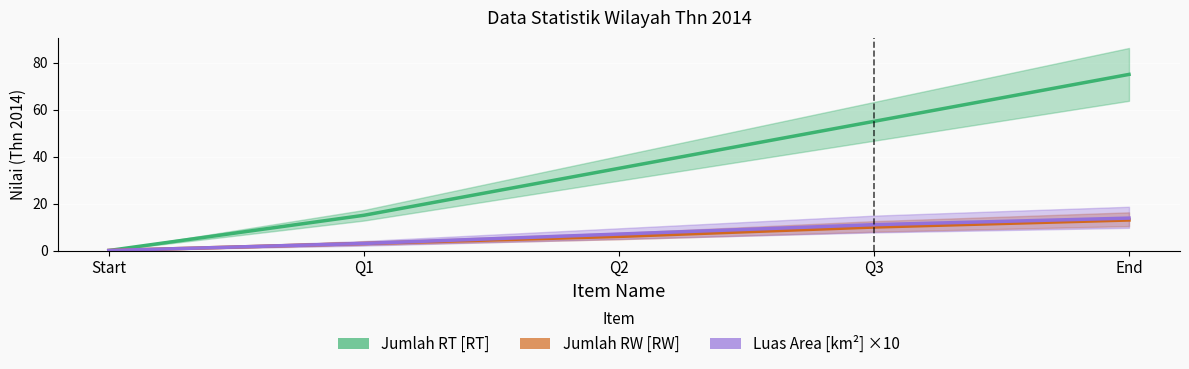

What is the spread (max minus min) of values at Q1?

12.0